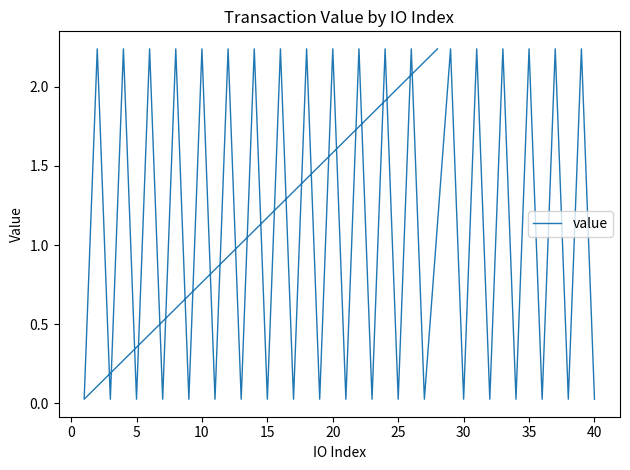

What is the average value?

1.1